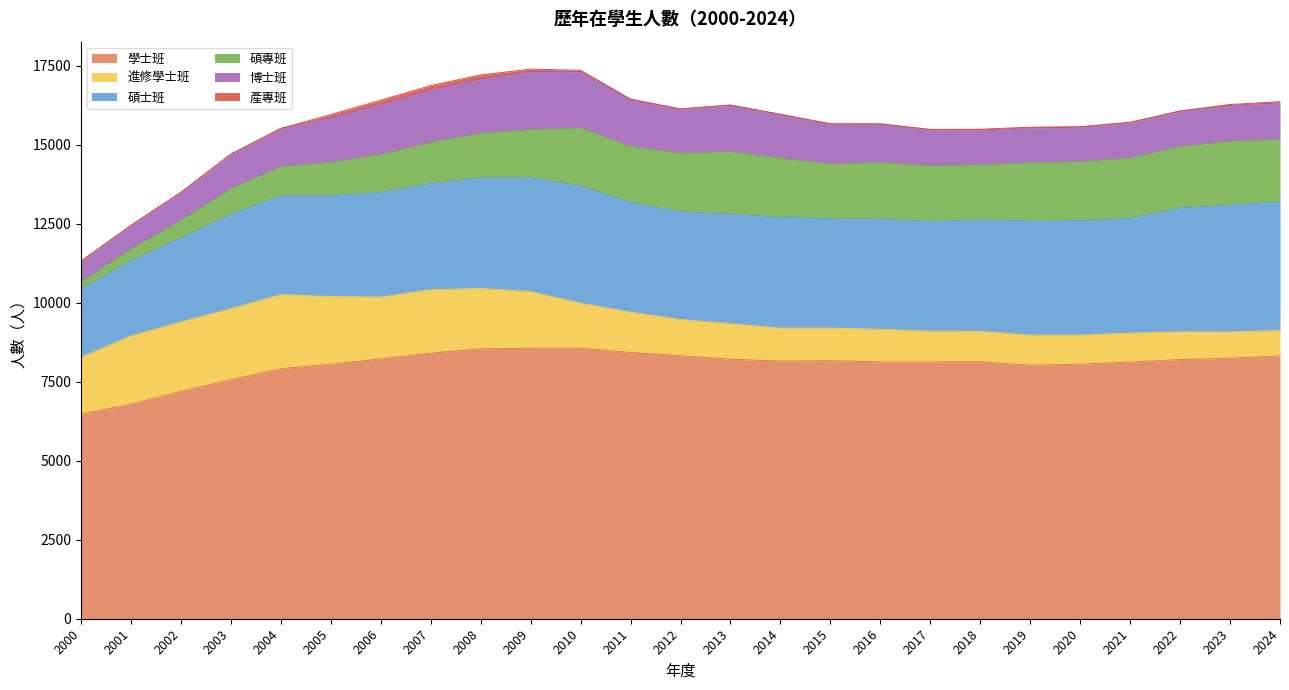

How many lines are shown in the chart?

6